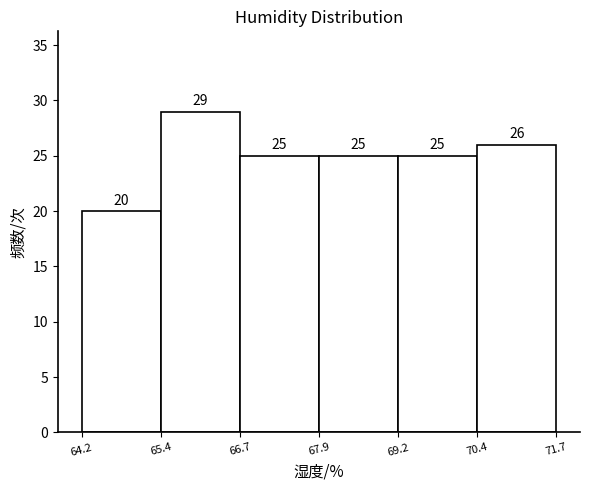

How tall is the bar that spans 66.7 to 67.9 on the x-axis?

25